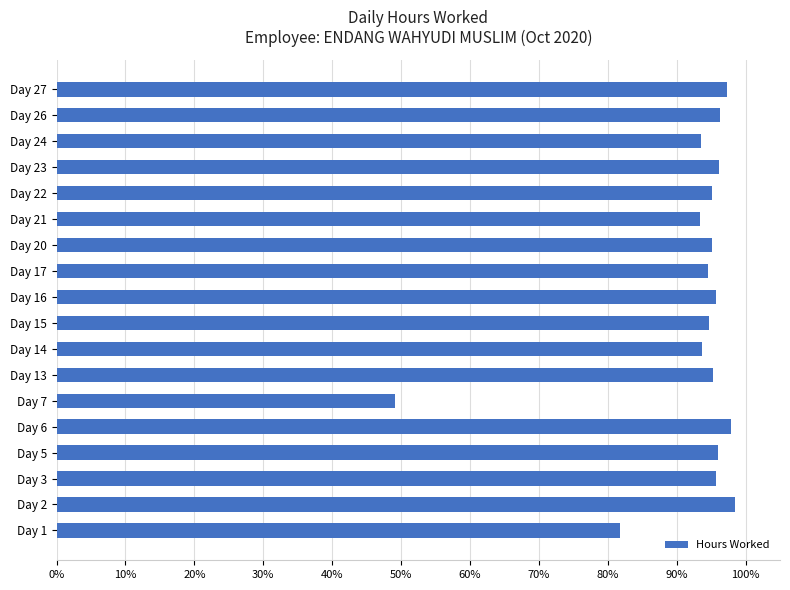

Are the bars horizontal?

Yes